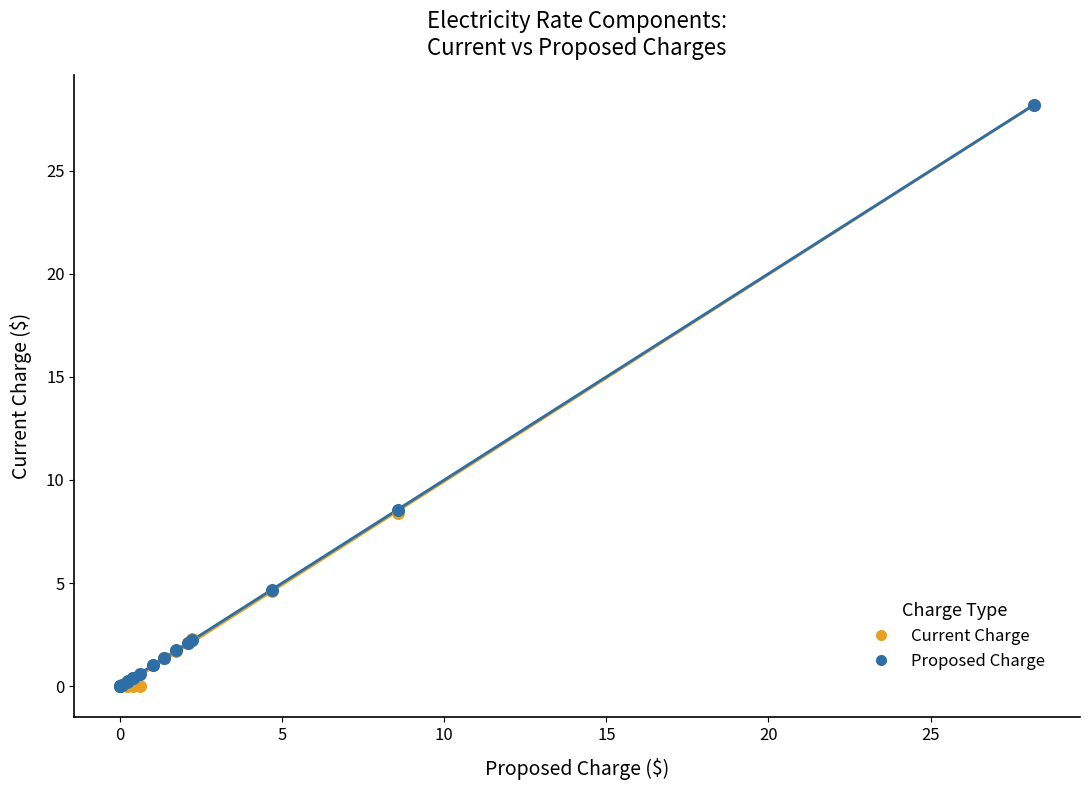

What are all the series names shown in the legend?

Current Charge, Proposed Charge